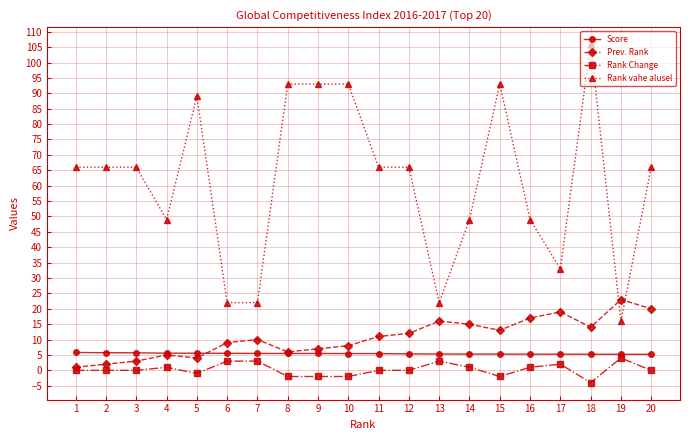

Which series changed the most between 1 and 19?

Rank vahe alusel